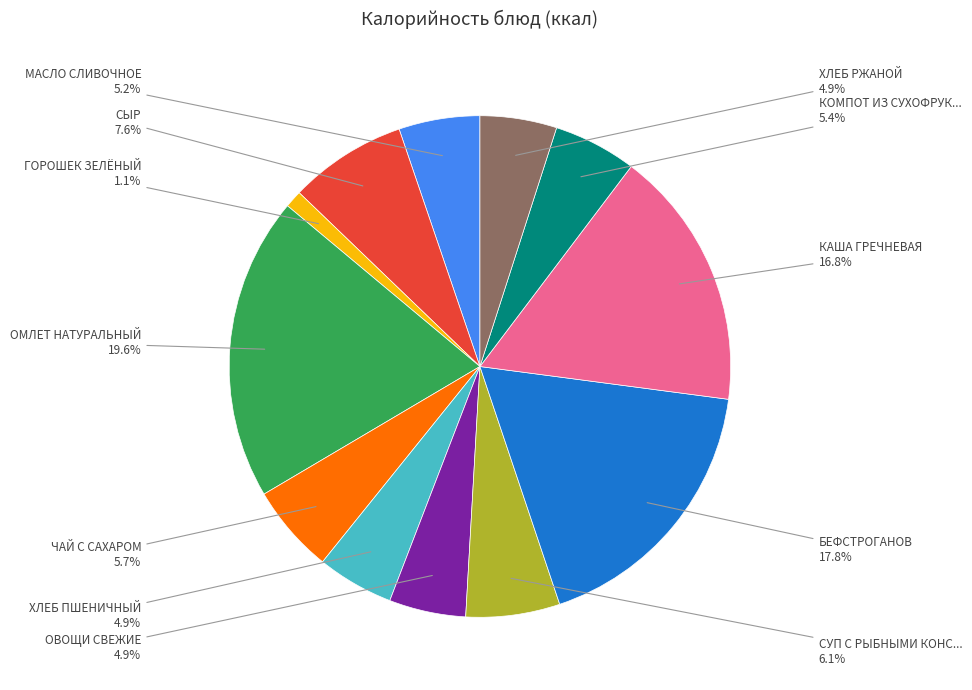

Count the number of slices in the pie.

12